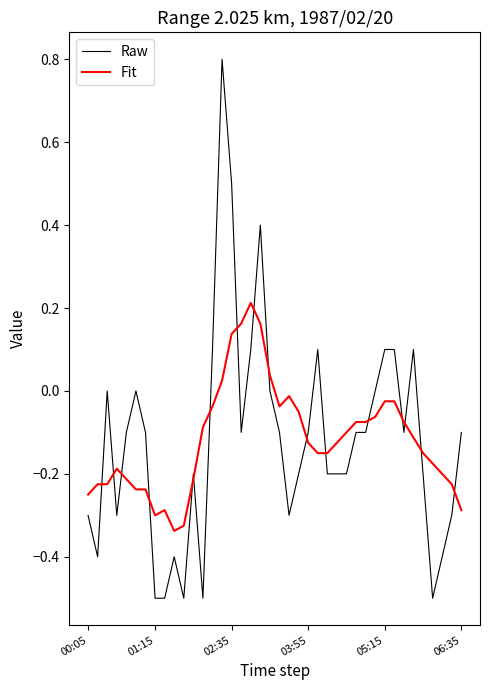

What is the difference between the second highest and second lowest values in the Fit series?

0.5